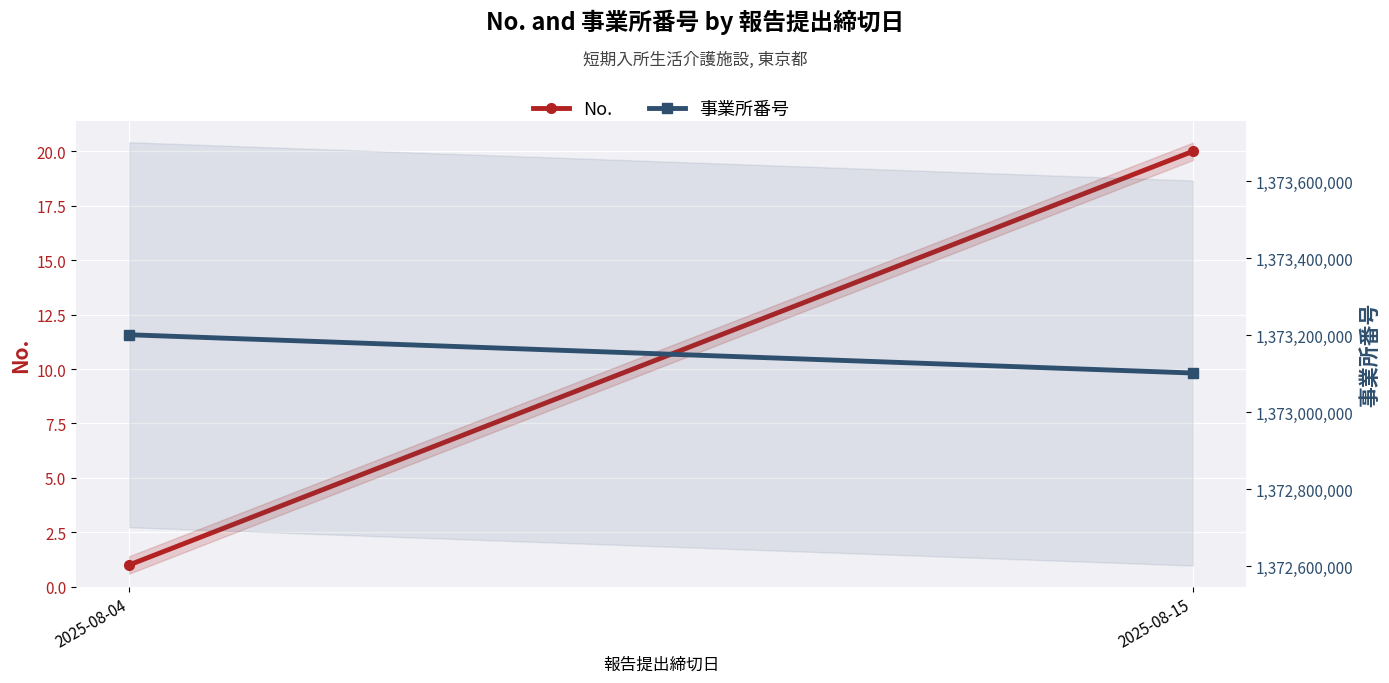

True or false: No. has a value of 5 at 2025-08-15.

False